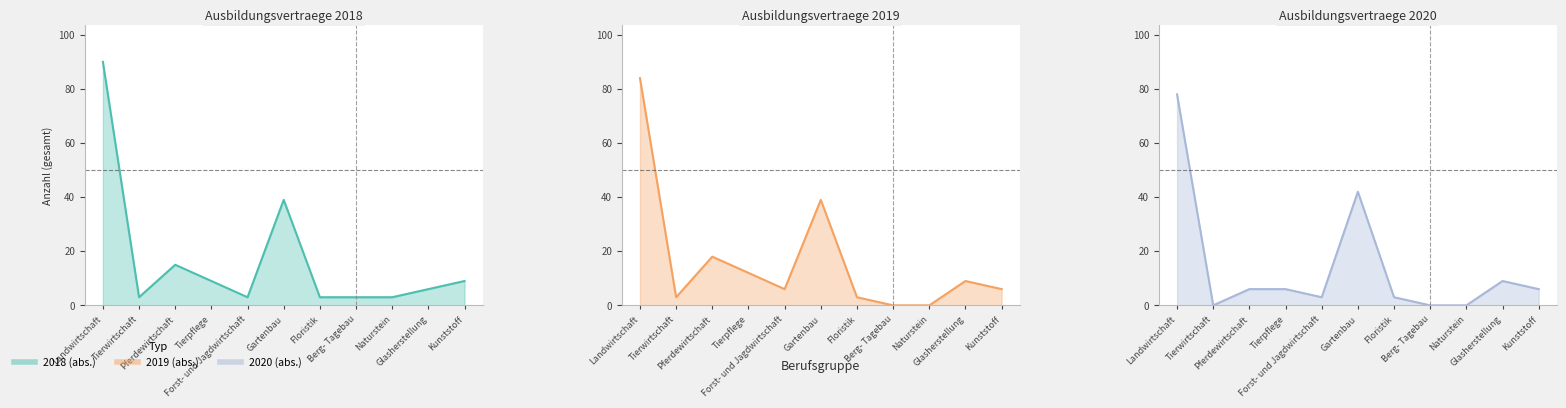

Reading left to right, transcribe all the data shown in this chart.

2018 (abs.): Landwirtschaft=90	Tierwirtschaft=3	Pferdewirtschaft=15	Tierpflege=9	Forst- und Jagdwirtschaft=3	Gartenbau=39	Floristik=3	Berg- Tagebau=3	Naturstein=3	Glasherstellung=6	Kunststoff=9
2019 (abs.): Landwirtschaft=84	Tierwirtschaft=3	Pferdewirtschaft=18	Tierpflege=12	Forst- und Jagdwirtschaft=6	Gartenbau=39	Floristik=3	Berg- Tagebau=0	Naturstein=0	Glasherstellung=9	Kunststoff=6
2020 (abs.): Landwirtschaft=78	Tierwirtschaft=0	Pferdewirtschaft=6	Tierpflege=6	Forst- und Jagdwirtschaft=3	Gartenbau=42	Floristik=3	Berg- Tagebau=0	Naturstein=0	Glasherstellung=9	Kunststoff=6